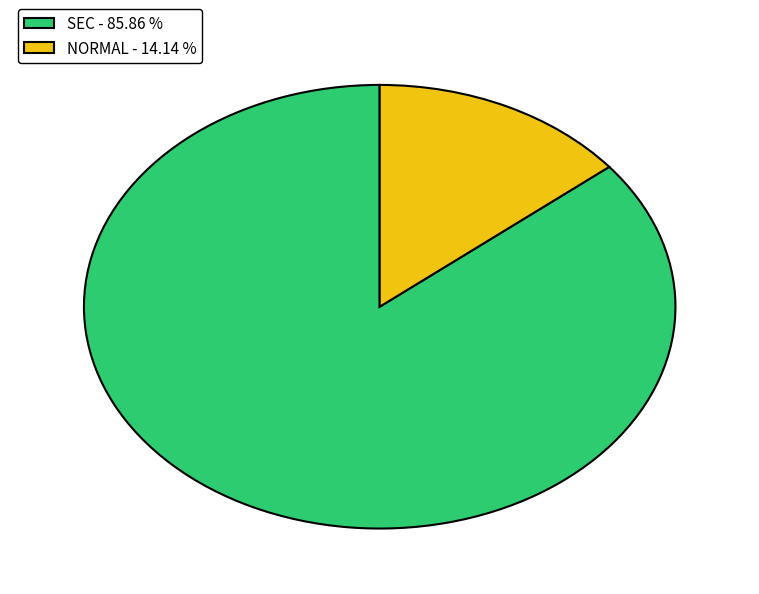

Do SEC - 85.86 % and NORMAL - 14.14 % together represent more than half of the pie?

Yes